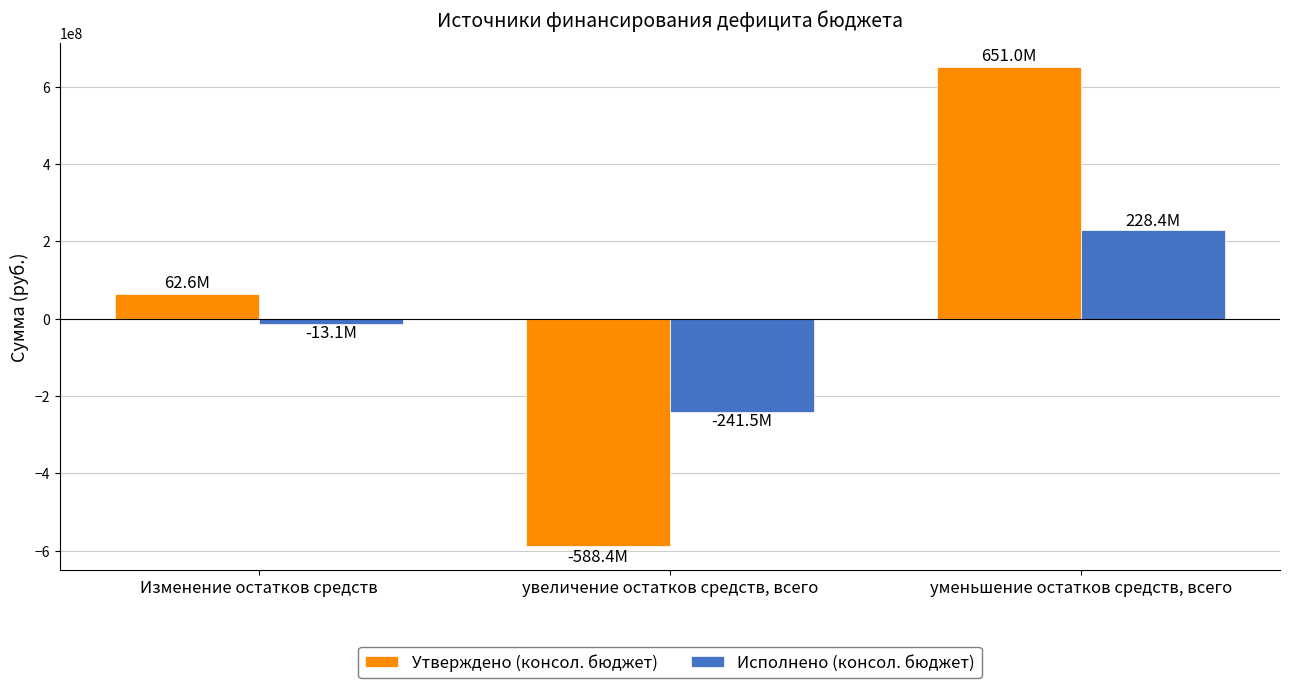

What is the spread (max minus min) of values at Изменение остатков средств?

75676253.1